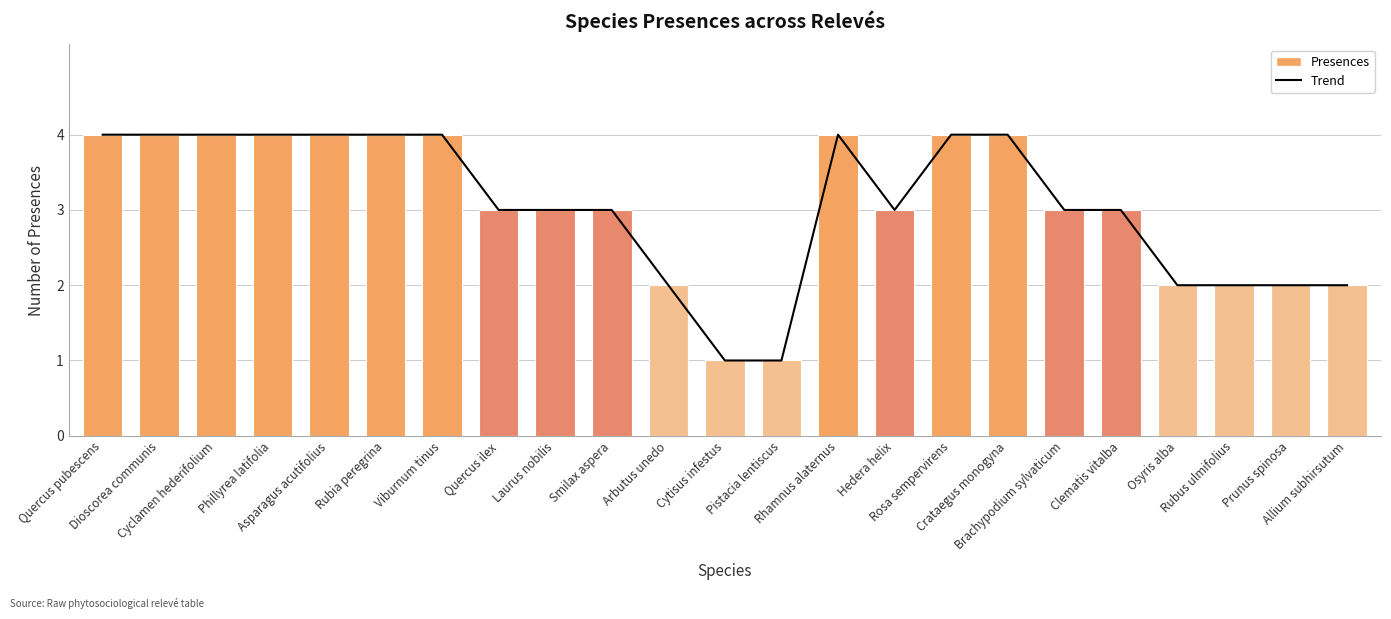

True or false: Trend has a value of 4 at Phillyrea latifolia.

True